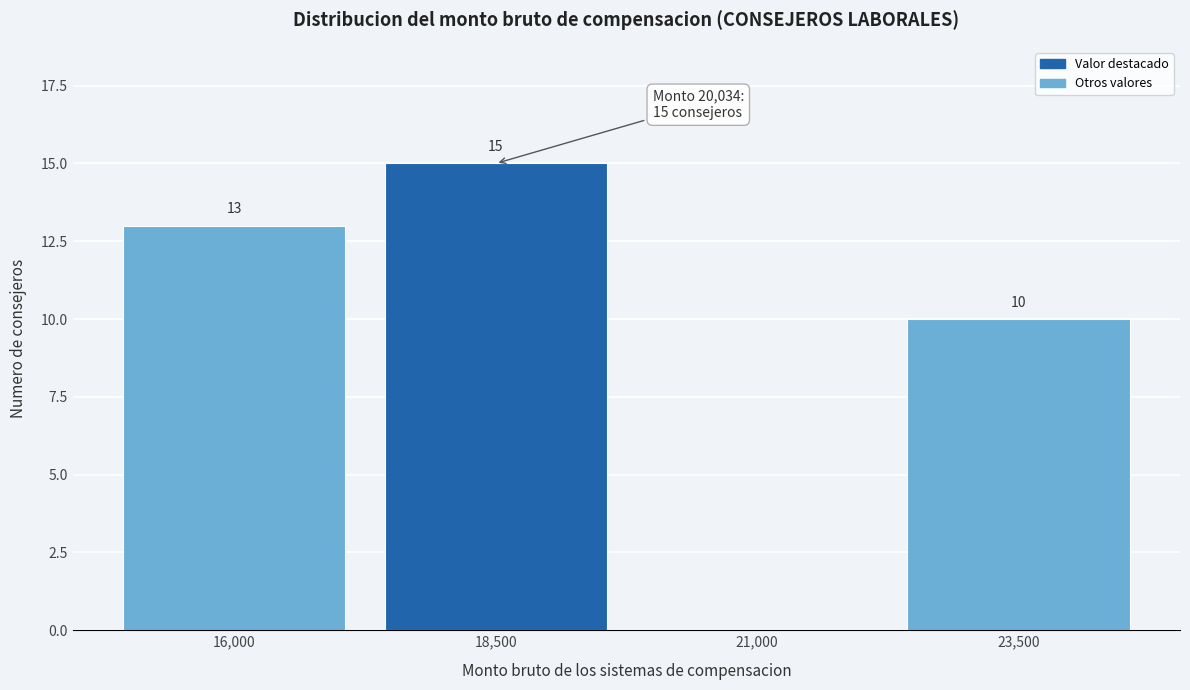

Reading left to right, what are all the values shown in this chart?

16,000=13	18,500=15	21,000=0	23,500=10